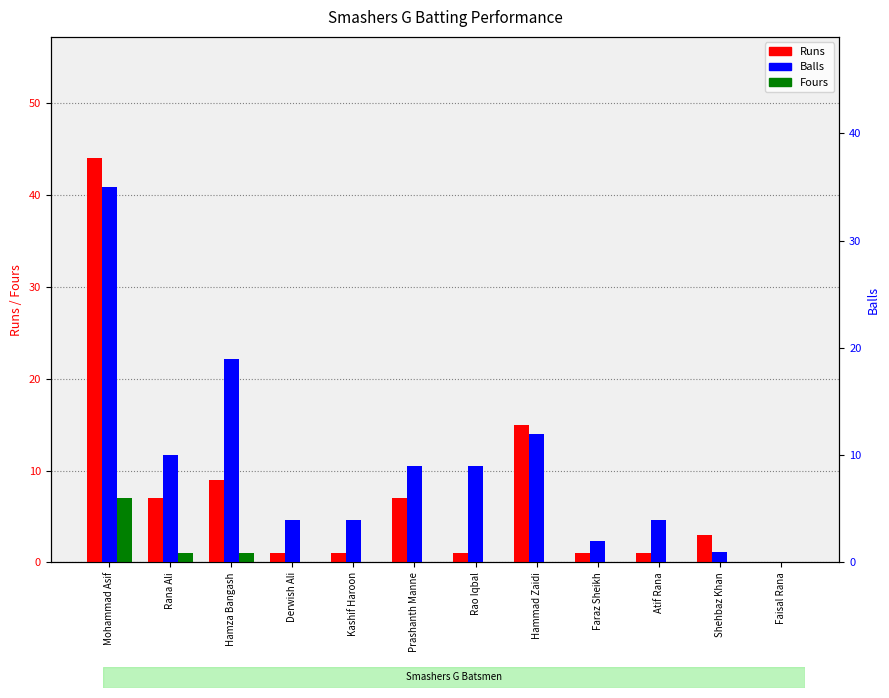

Rank the categories by Fours value from highest to lowest.

Mohammad Asif, Rana Ali, Hamza Bangash, Derwish Ali, Kashif Haroon, Prashanth Manne, Rao Iqbal, Hammad Zaidi, Faraz Sheikh, Atif Rana, Shehbaz Khan, Faisal Rana